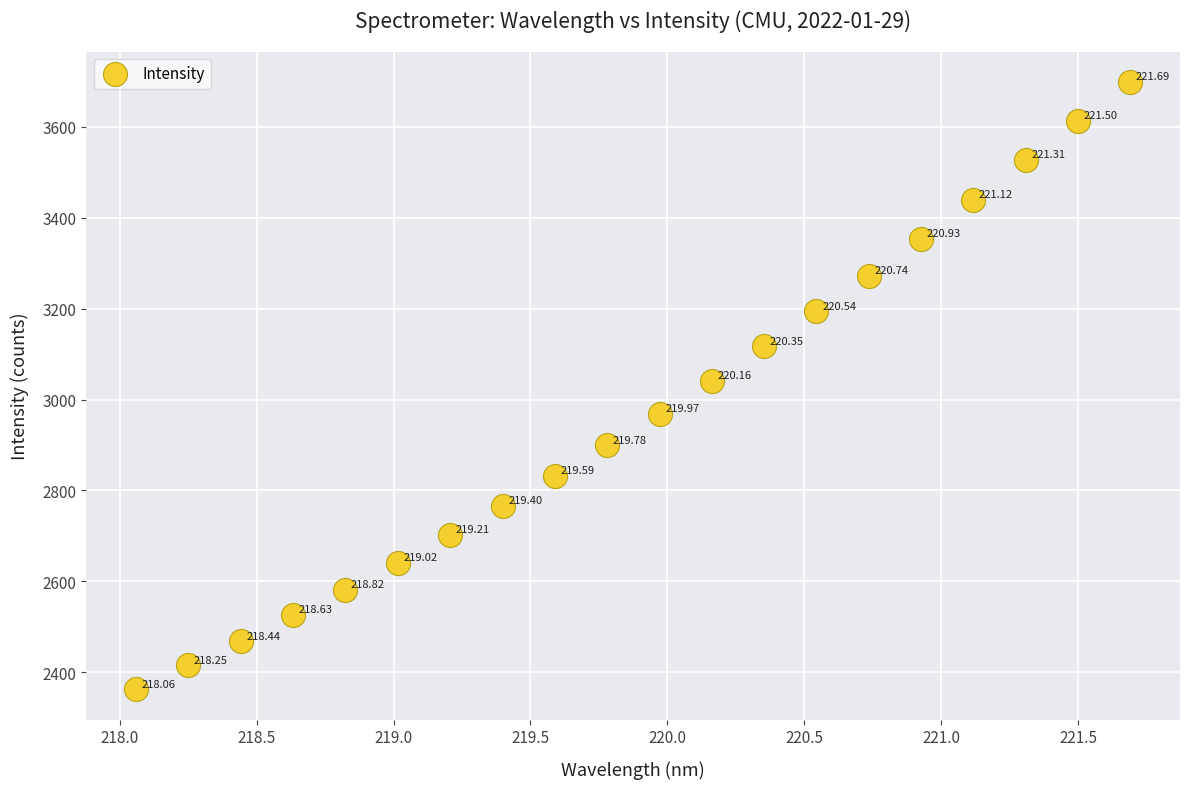

What is the range of X values (max minus min)?

3.6